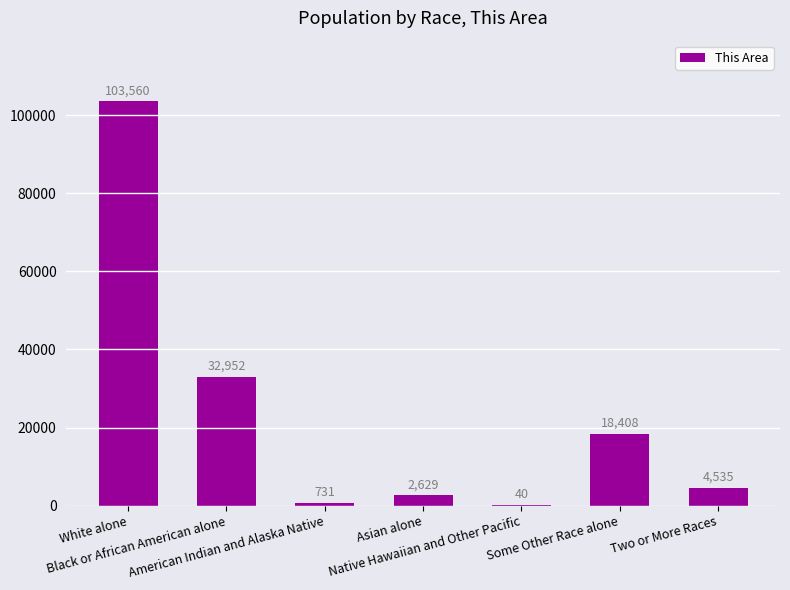

Where does the data first go above 4535?

White alone